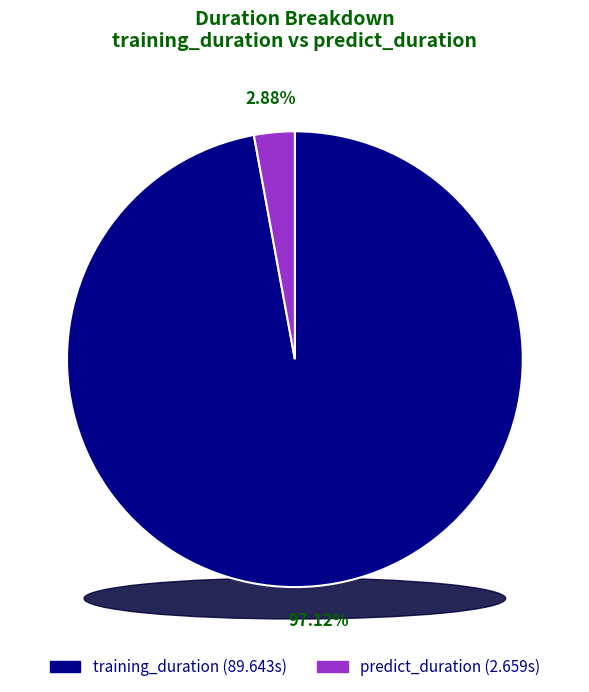

To the nearest percent, what portion does training_duration represent?

97%